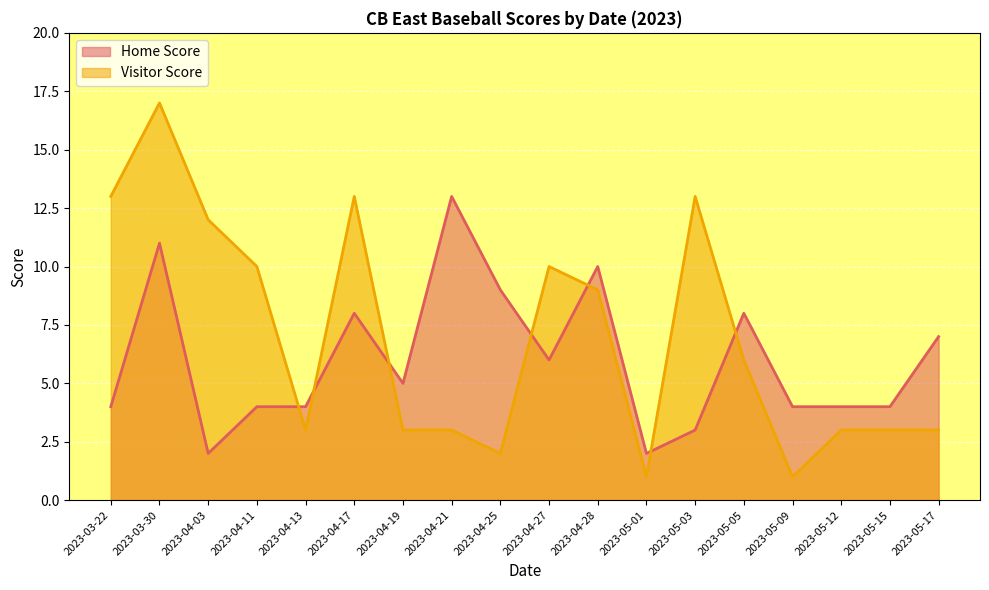

In Home Score, how many points are higher than both neighbors (excluding endpoints)?

5